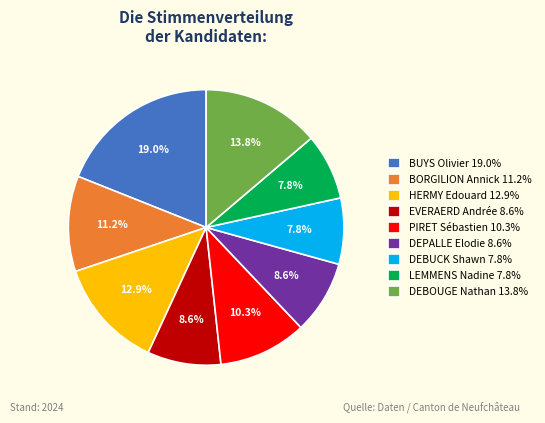

What portion of the pie excludes DEPALLE Elodie?

91.4%